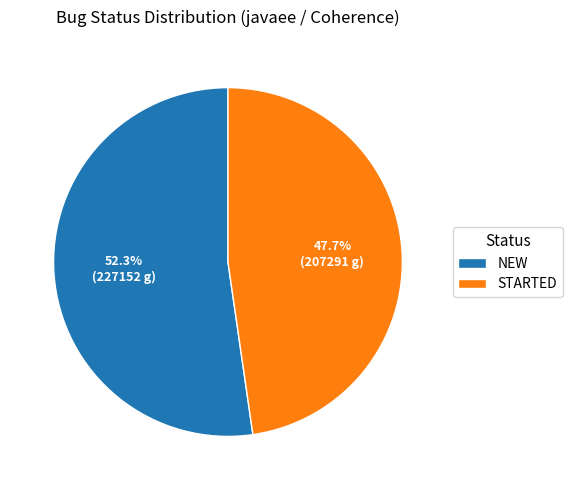

How many segments does this pie chart have?

2